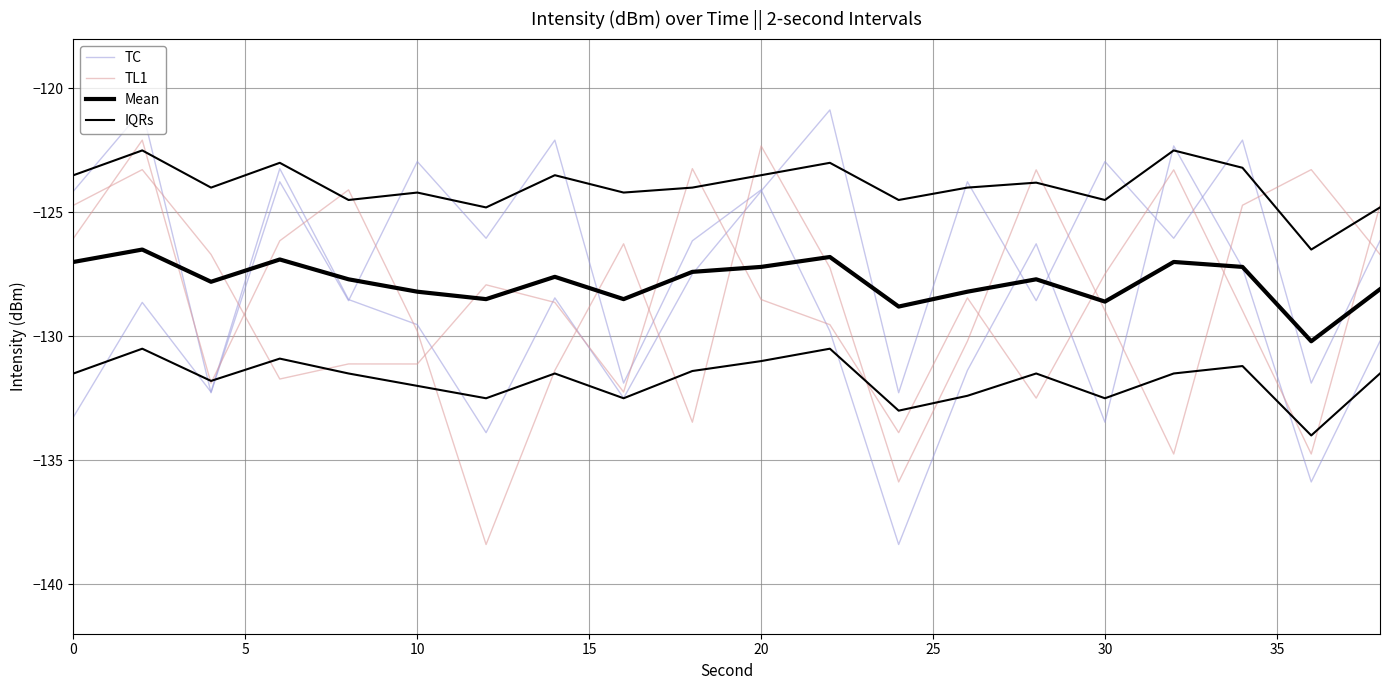

What are all the series names shown in the legend?

TC, TL1, Mean, IQRs